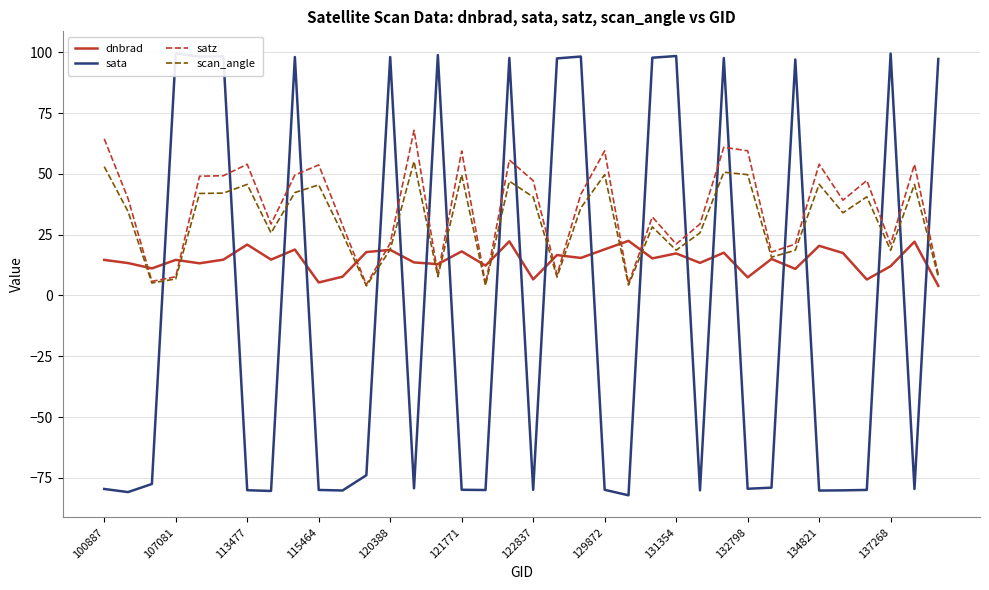

Reading left to right, extract all data points from this chart.

dnbrad: 14.6	13.3	11.1	14.6	13.2	14.7	20.9	14.7	18.9	5.3	7.7	17.8	18.8	13.6	12.9	18.1	12.3	22.2	6.6	16.6	15.4	19.0	22.4	15.3	17.3	13.4	17.6	7.4	15.0	10.9	20.4	17.5	6.6	12.1	22.1	4.0
sata: -79.5	-80.8	-77.5	99.5	98.2	98.3	-80.0	-80.4	98.0	-79.9	-80.2	-73.9	98.0	-79.3	98.8	-79.9	-80.0	97.6	-79.9	97.5	98.2	-79.9	-82.1	97.7	98.4	-80.1	97.6	-79.5	-79.0	97.0	-80.2	-80.1	-79.9	99.4	-79.5	97.2
satz: 64.4	39.8	5.8	7.7	49.0	49.2	53.9	29.4	49.5	53.7	28.9	4.4	21.4	67.9	8.7	59.4	4.7	55.7	47.2	8.6	41.6	59.5	4.9	32.3	21.1	29.4	60.9	59.5	17.8	21.1	54.0	39.2	47.3	21.1	53.9	8.6
scan_angle: 53.0	34.5	5.1	6.8	41.9	42.1	45.7	25.7	42.3	45.5	25.3	3.9	18.9	55.1	7.7	49.6	4.1	47.0	40.5	7.6	36.0	49.7	4.3	28.2	18.6	25.7	50.7	49.7	15.7	18.6	45.7	34.0	40.6	18.6	45.6	7.6